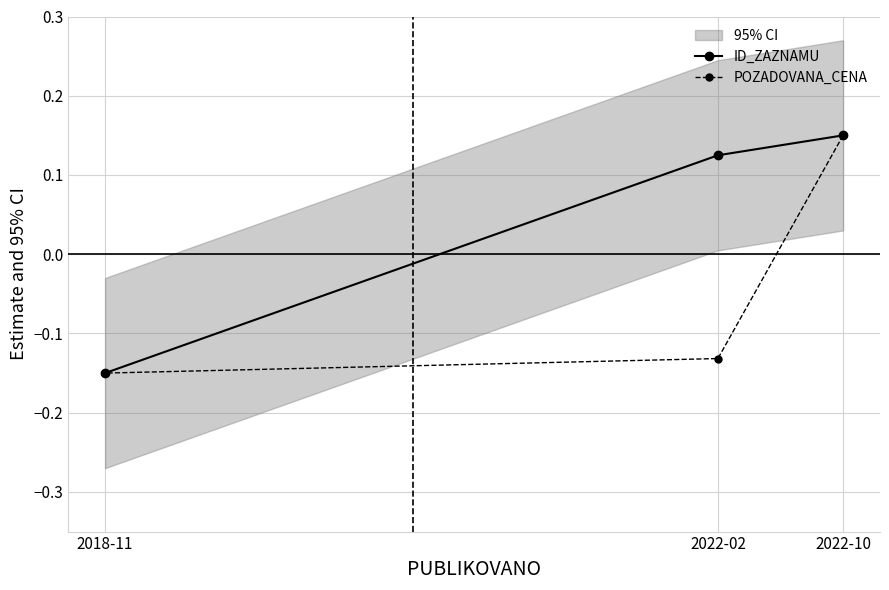

What position from the left is 2022-02?

2